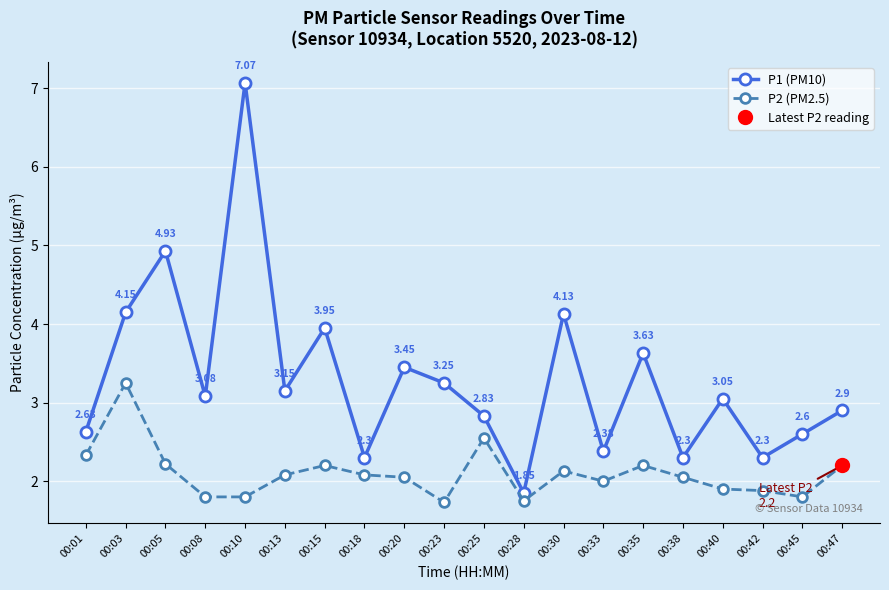

Reading left to right, transcribe all the data shown in this chart.

P1 (PM10): 00:01=2.6	00:03=4.2	00:05=4.9	00:08=3.1	00:10=7.1	00:13=3.1	00:15=4.0	00:18=2.3	00:20=3.5	00:23=3.2	00:25=2.8	00:28=1.9	00:30=4.1	00:33=2.4	00:35=3.6	00:38=2.3	00:40=3.0	00:42=2.3	00:45=2.6	00:47=2.9
P2 (PM2.5): 00:01=2.3	00:03=3.2	00:05=2.2	00:08=1.8	00:10=1.8	00:13=2.1	00:15=2.2	00:18=2.1	00:20=2.0	00:23=1.7	00:25=2.5	00:28=1.8	00:30=2.1	00:33=2.0	00:35=2.2	00:38=2.0	00:40=1.9	00:42=1.9	00:45=1.8	00:47=2.2